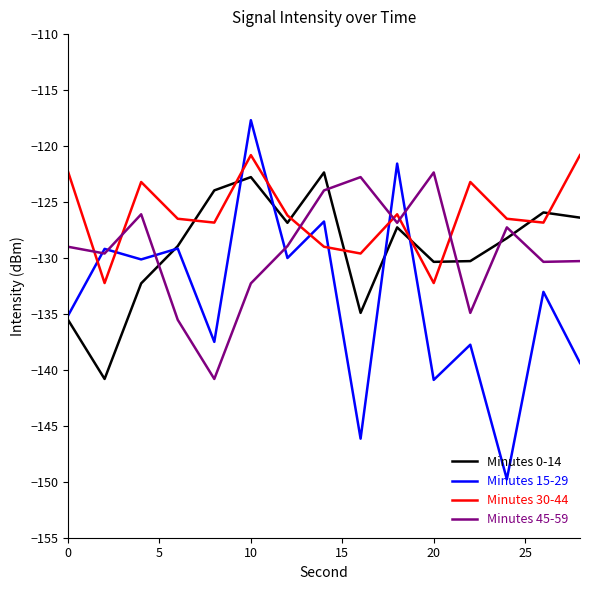

Does the chart display data point markers on the line(s)?

No